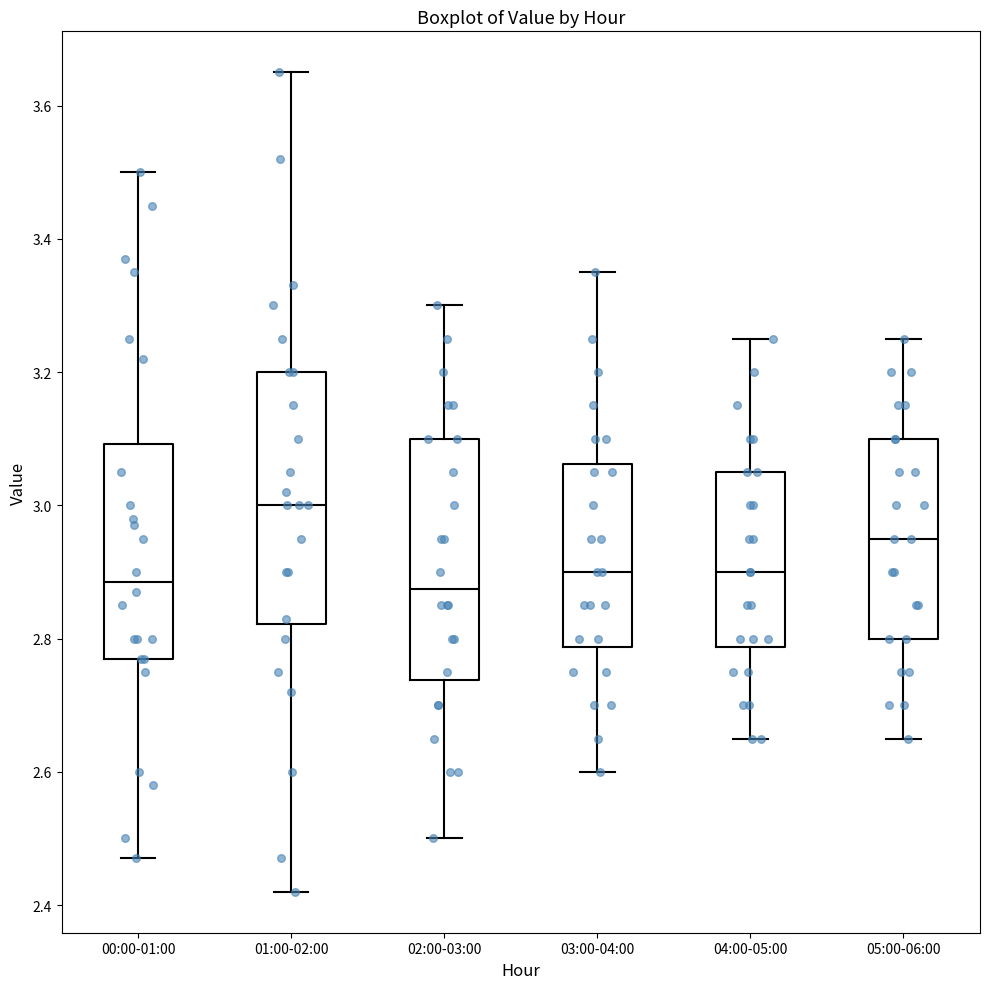

Reading left to right, read every box against the y-axis: the position of its median line, the range the box covers, and the ends of its whiskers. The values are not printed on the chart, so give them approximately, as read against the axis.

00:00-01:00: median 2.88, box 2.78 to 3.10, whiskers 2.48 to 3.50
01:00-02:00: median 3.00, box 2.82 to 3.20, whiskers 2.42 to 3.66
02:00-03:00: median 2.88, box 2.74 to 3.10, whiskers 2.50 to 3.30
03:00-04:00: median 2.90, box 2.78 to 3.06, whiskers 2.60 to 3.36
04:00-05:00: median 2.90, box 2.78 to 3.06, whiskers 2.66 to 3.26
05:00-06:00: median 2.96, box 2.80 to 3.10, whiskers 2.66 to 3.26